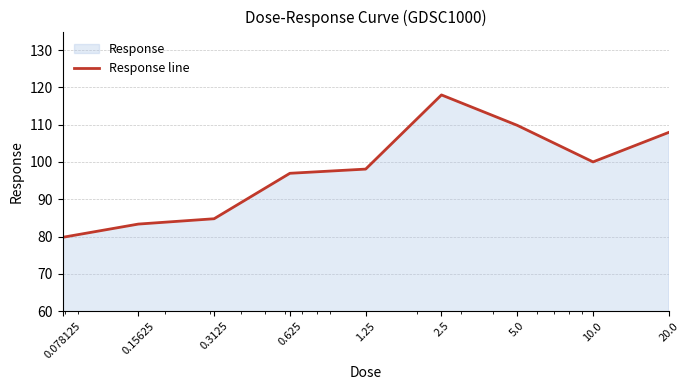

Reading right to left, list all the values displayed in this chart.

107.9	100.0	109.8	118.0	98.1	97.0	84.8	83.3	79.8